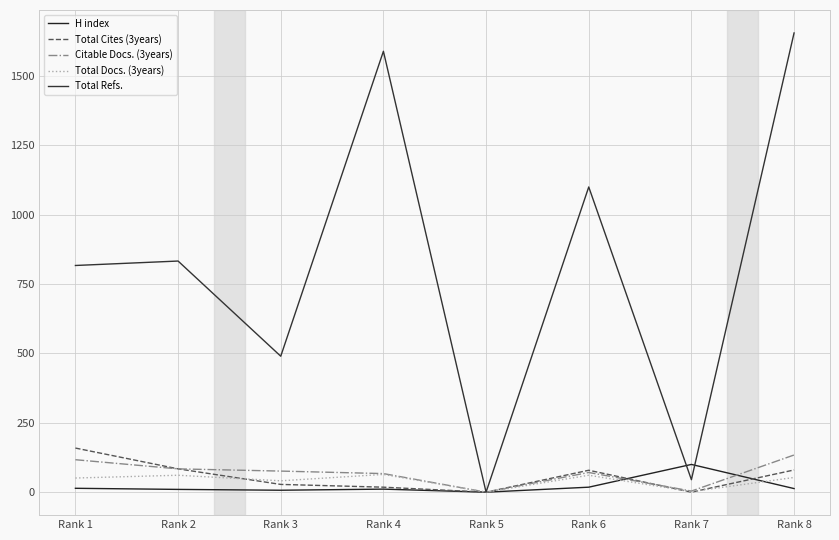

Where is Total Cites (3years) nearest to the value 79?

Rank 6